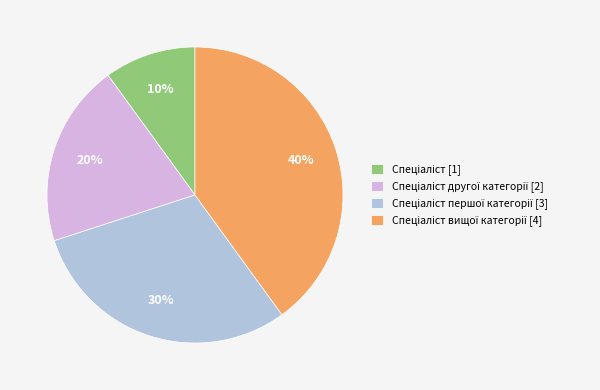

To the nearest percent, what is the average slice percentage?

25%